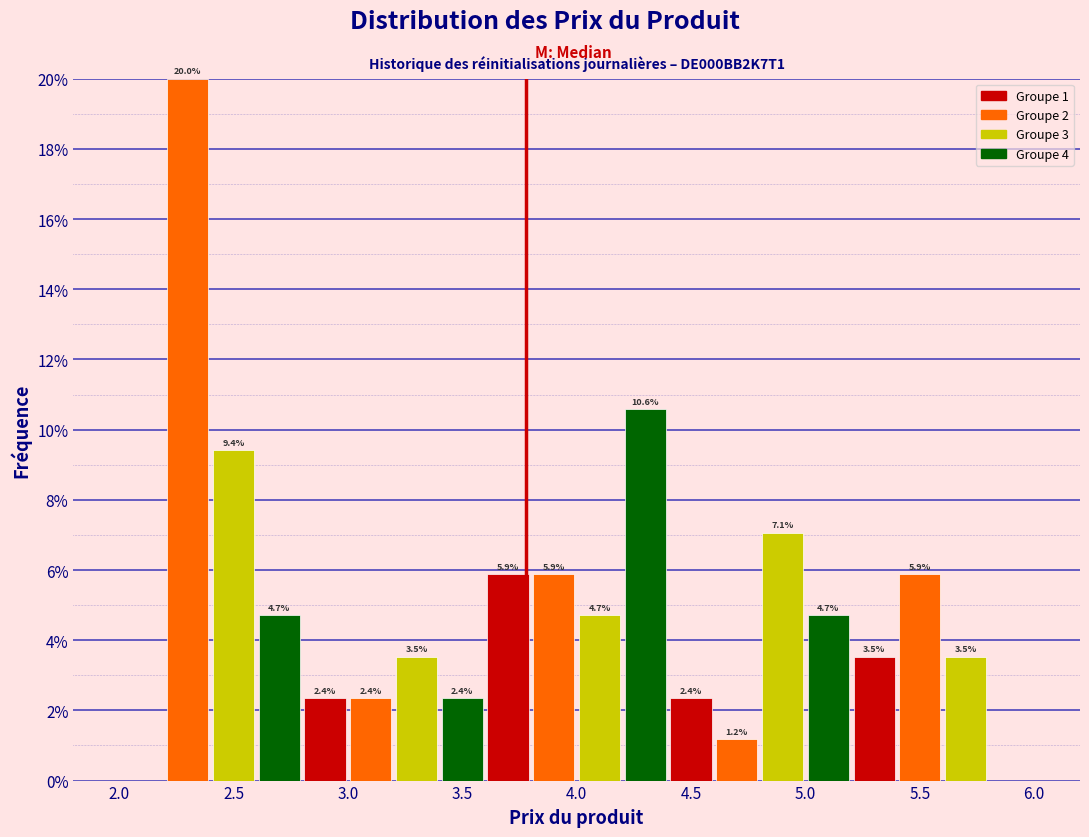

Which range on the x-axis has the tallest bar?

2.2 to 2.4